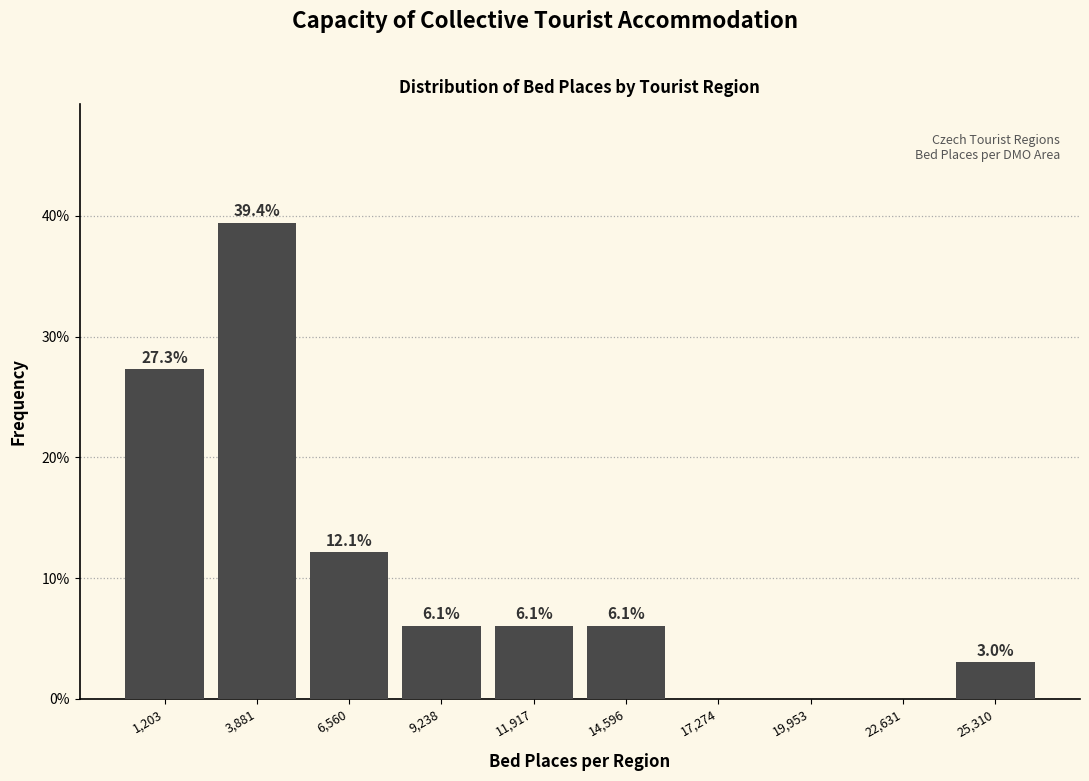

Reading left to right, extract all data points from this chart.

1,203=27.3	3,881=39.4	6,560=12.1	9,238=6.1	11,917=6.1	14,596=6.1	17,274=0.0	19,953=0.0	22,631=0.0	25,310=3.0